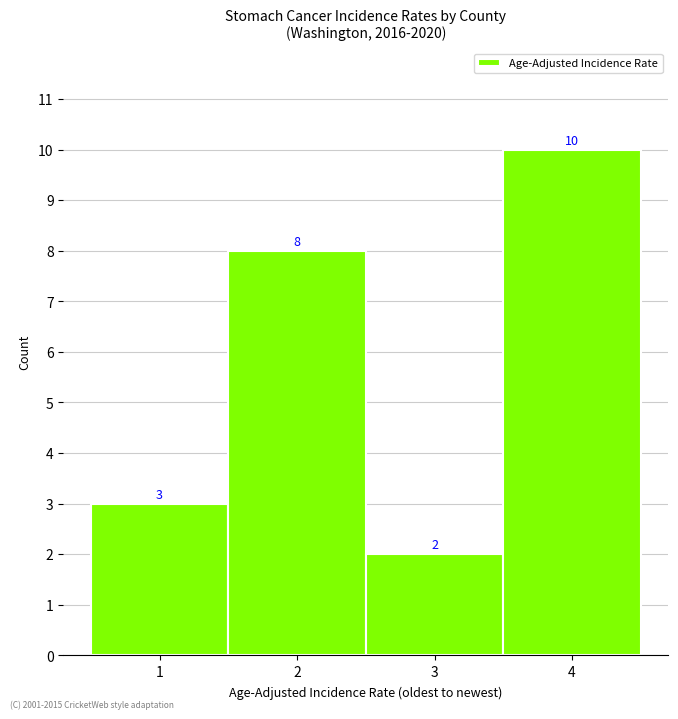

Reading left to right, transcribe all the data shown in this chart.

3	8	2	10